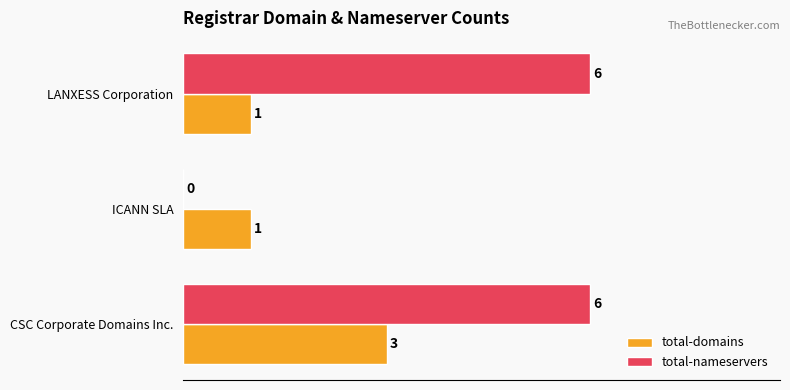

Count the total-domains values in the range 1 to 3.

3